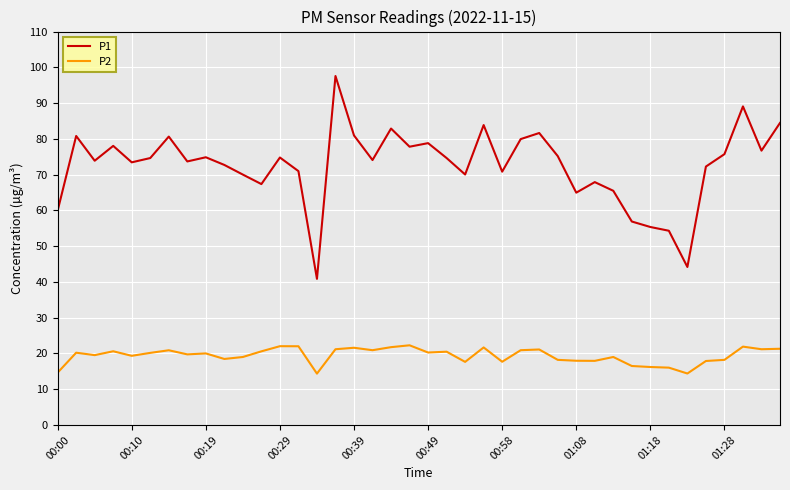

List the series in order of their peak value, highest first.

P1, P2